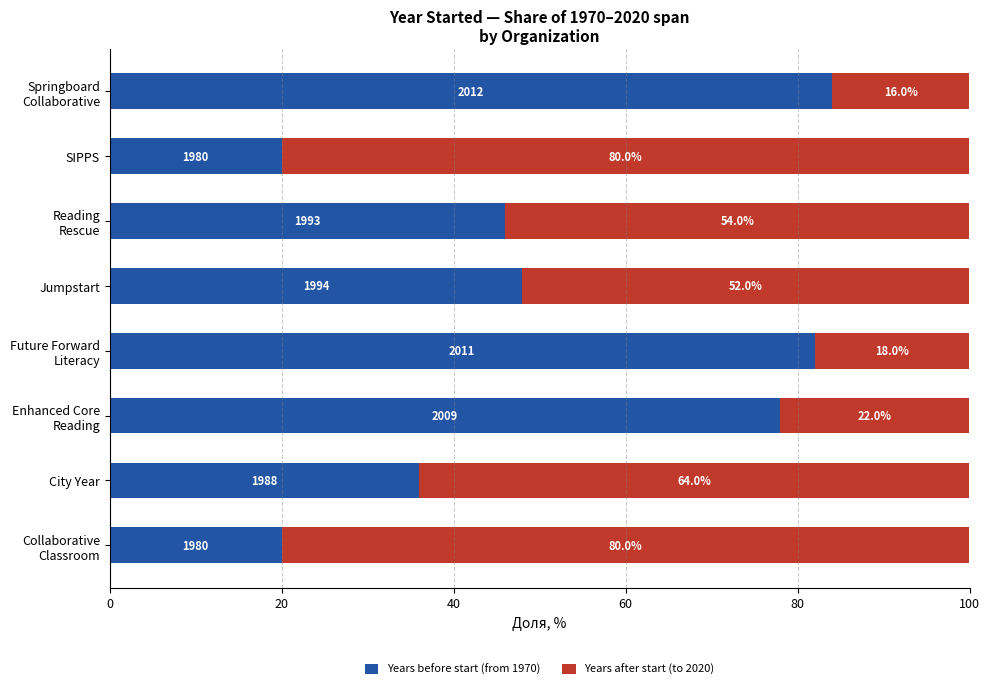

What is the difference between the second highest and minimum values in the Years before start (from 1970) series?

62